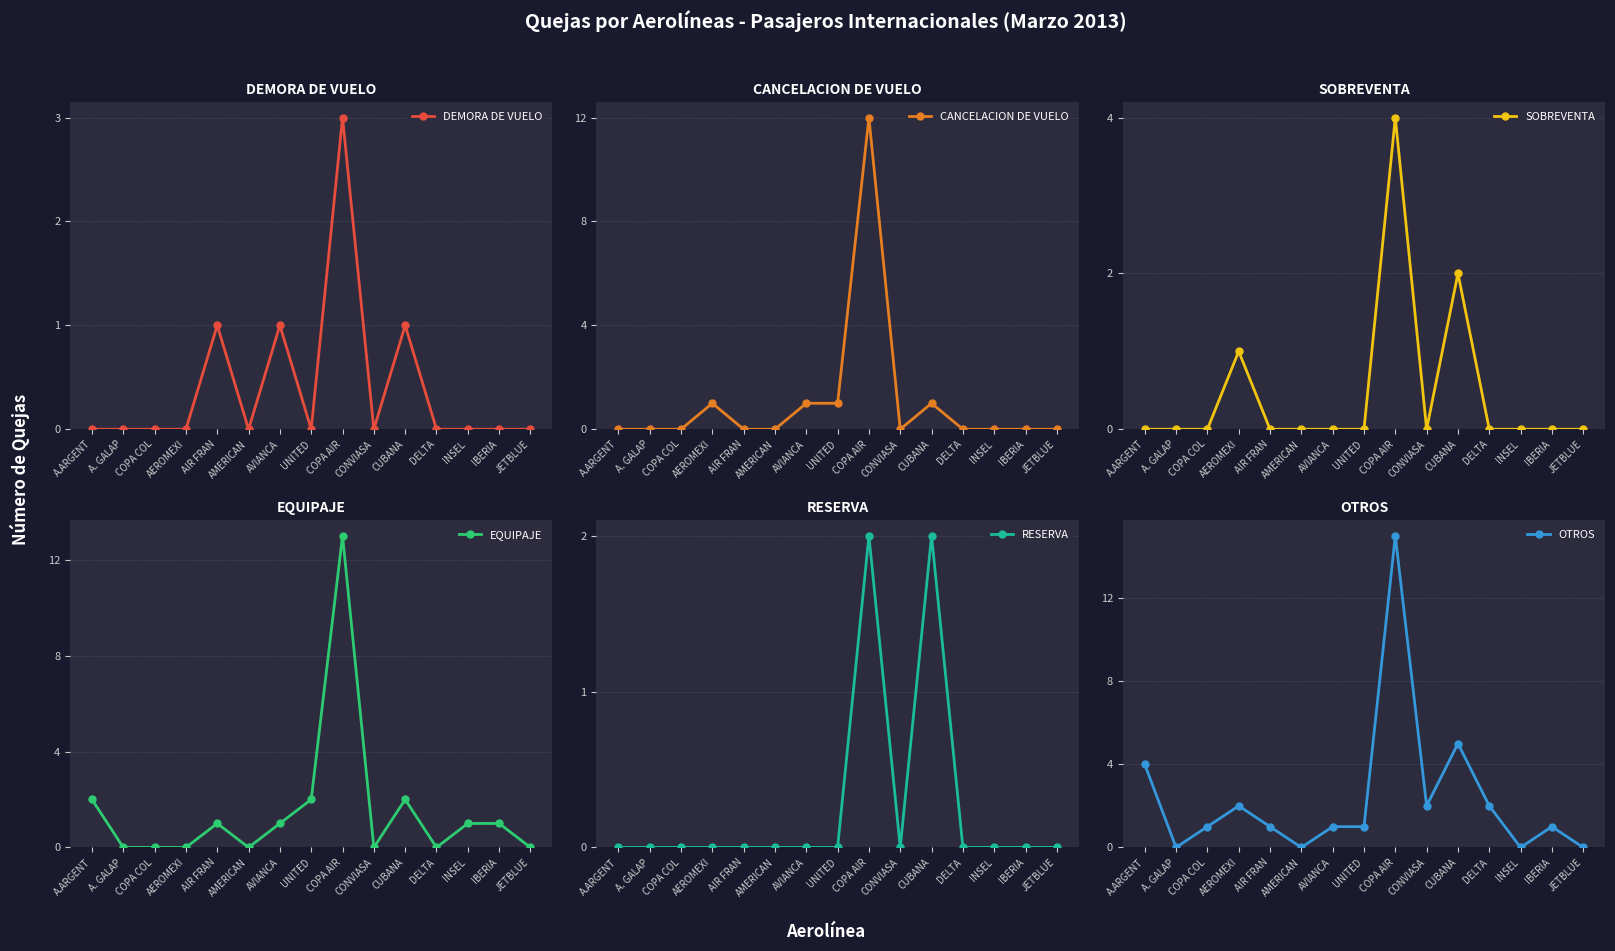

At which label does CANCELACION DE VUELO reach its minimum?

A.ARGENT